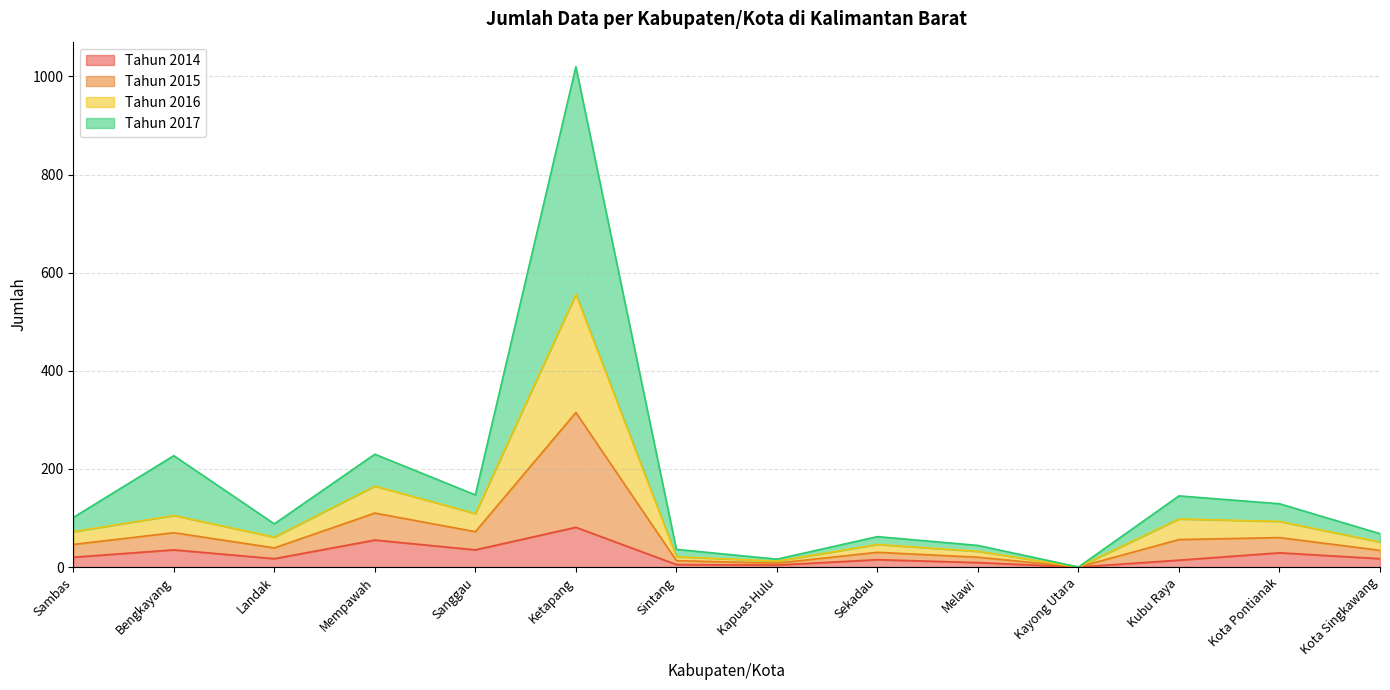

How many values in Tahun 2016 are above zero?

13